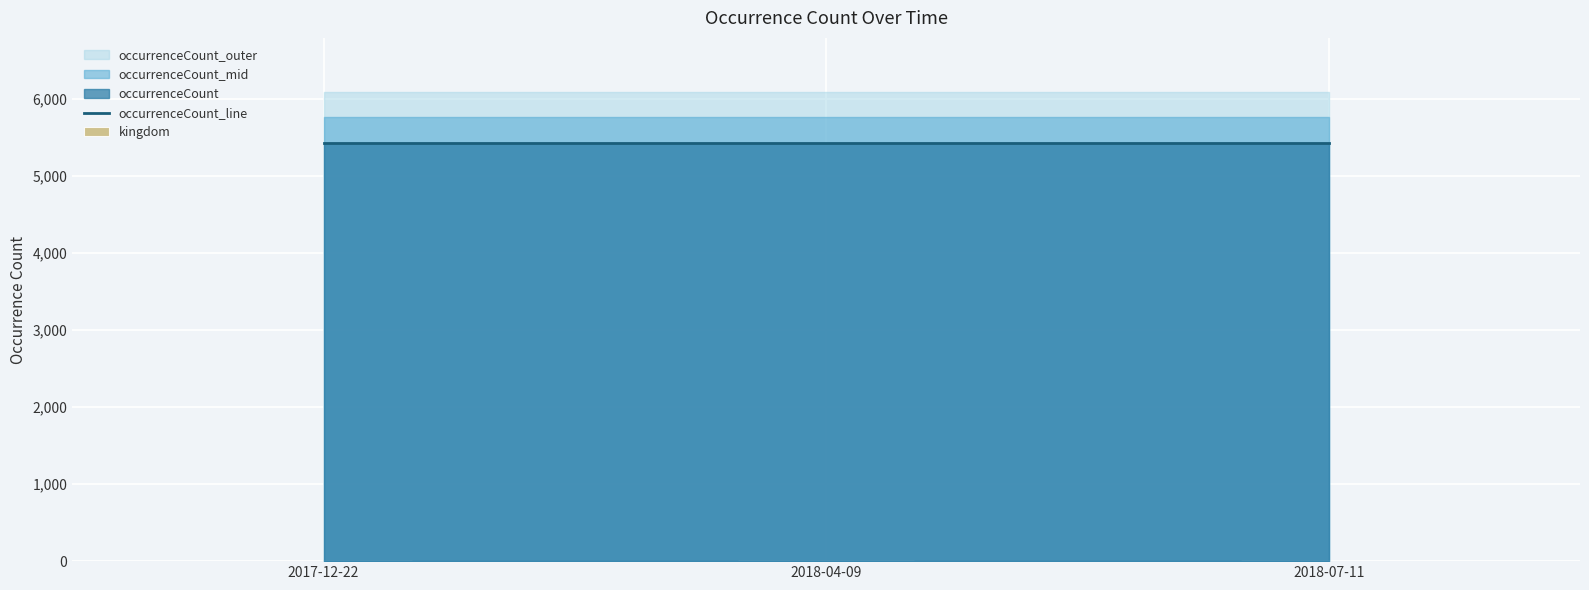

What is the sum of all kingdom values?

3